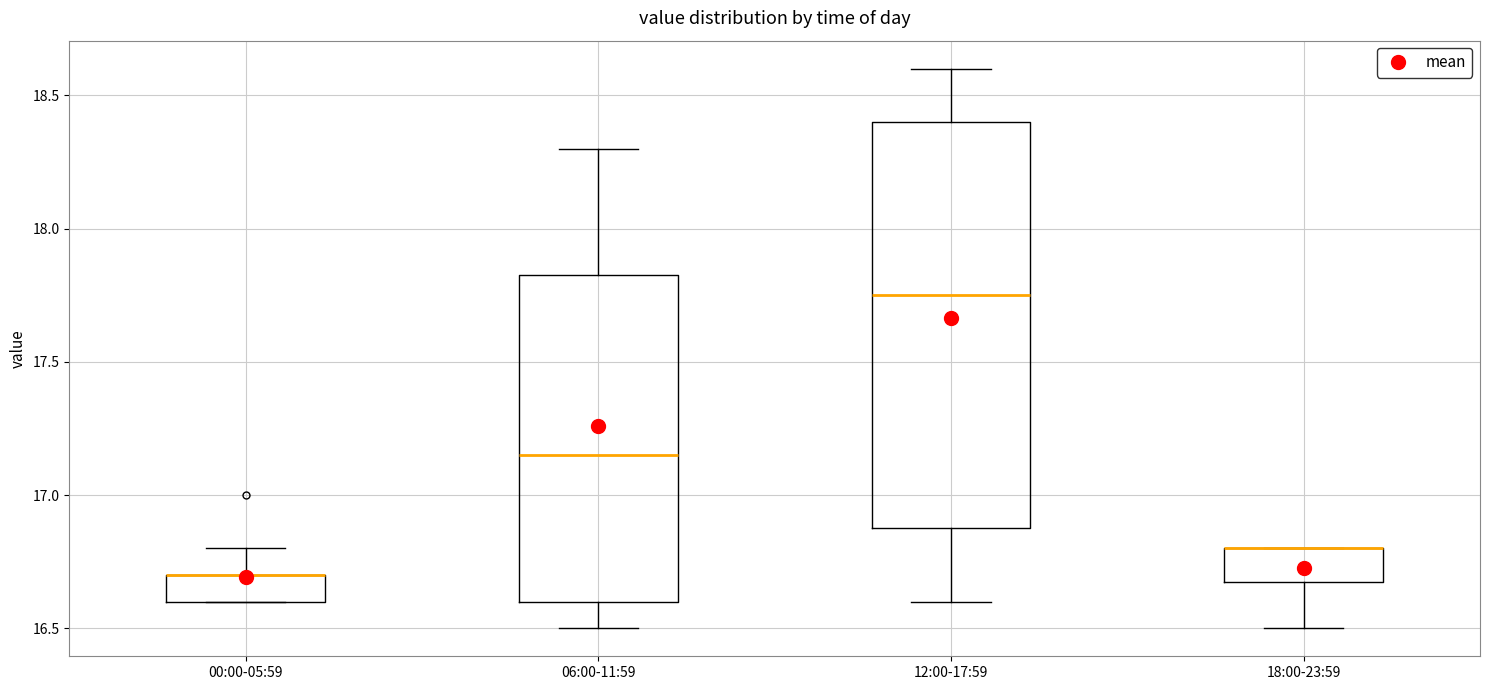

Which box is the tallest, from its lower edge to its upper edge?

12:00-17:59